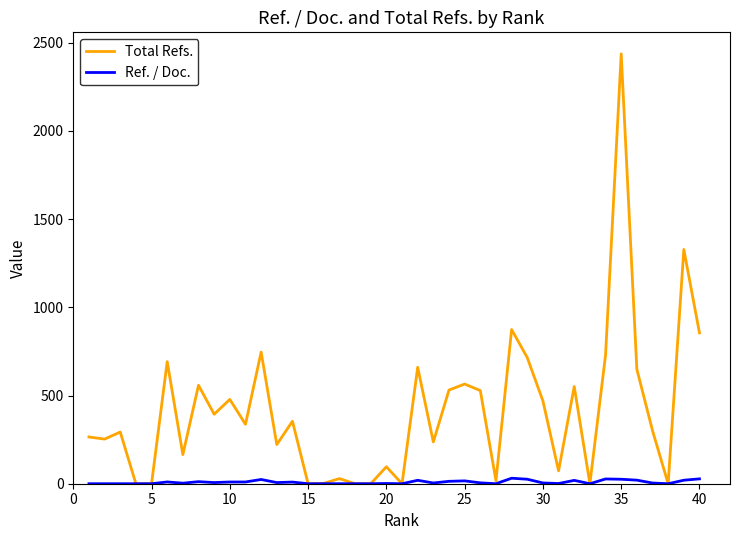

Rank the series by their maximum value, from highest to lowest.

Total Refs., Ref. / Doc.